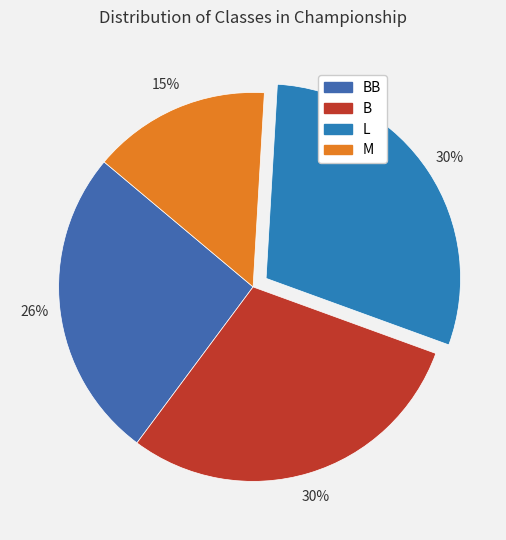

Is there any slice that represents more than half of the pie?

No